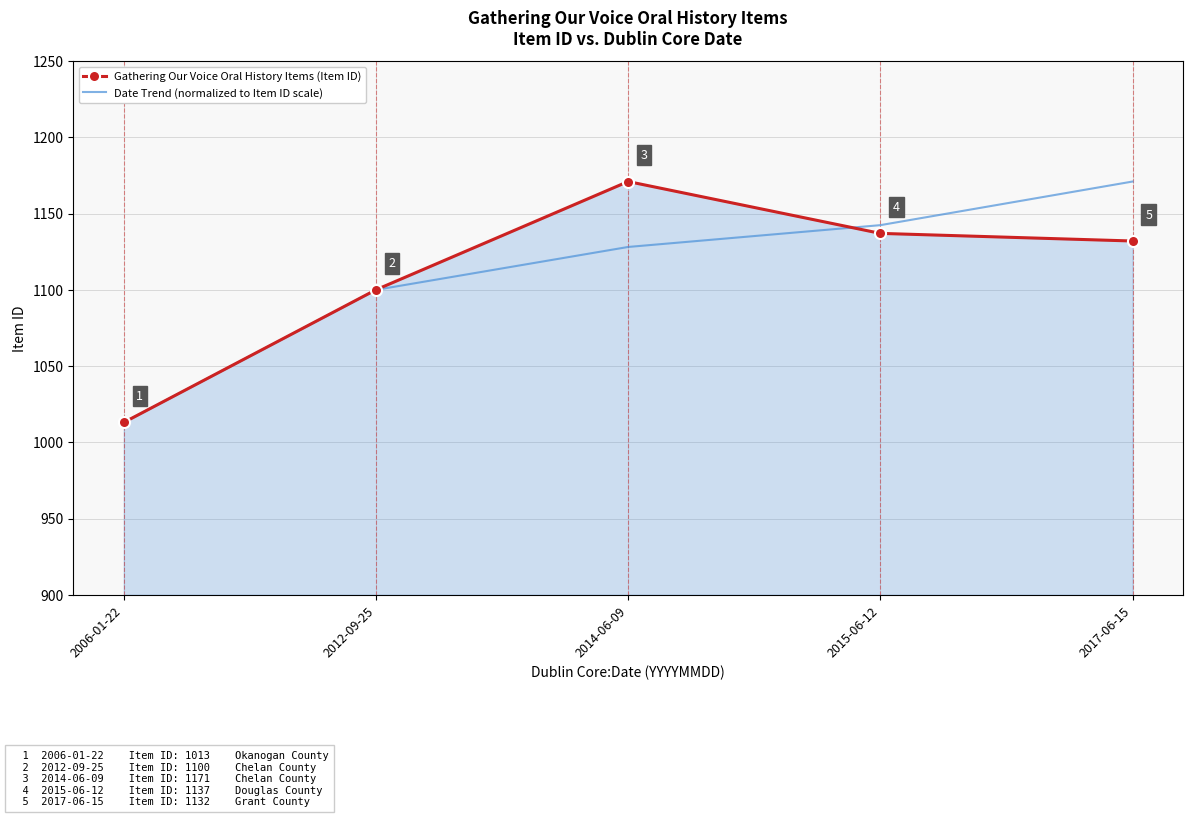

What position from the right is 2006-01-22?

5